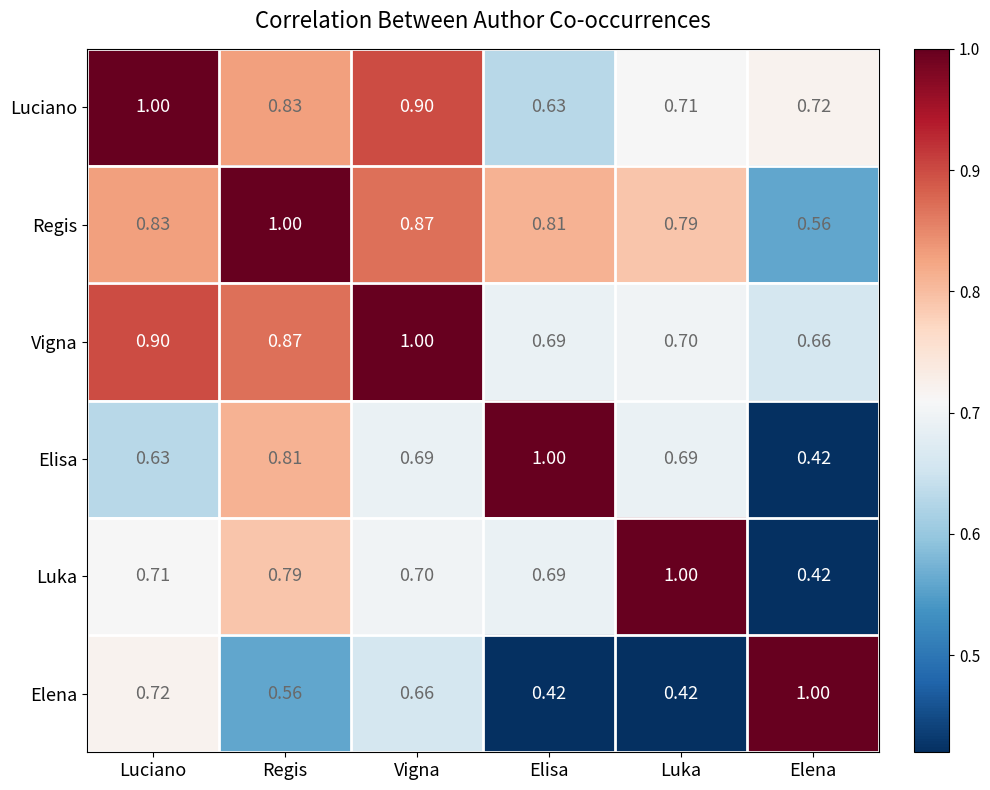

Which series changed the most between Regis and Elisa?

Luciano